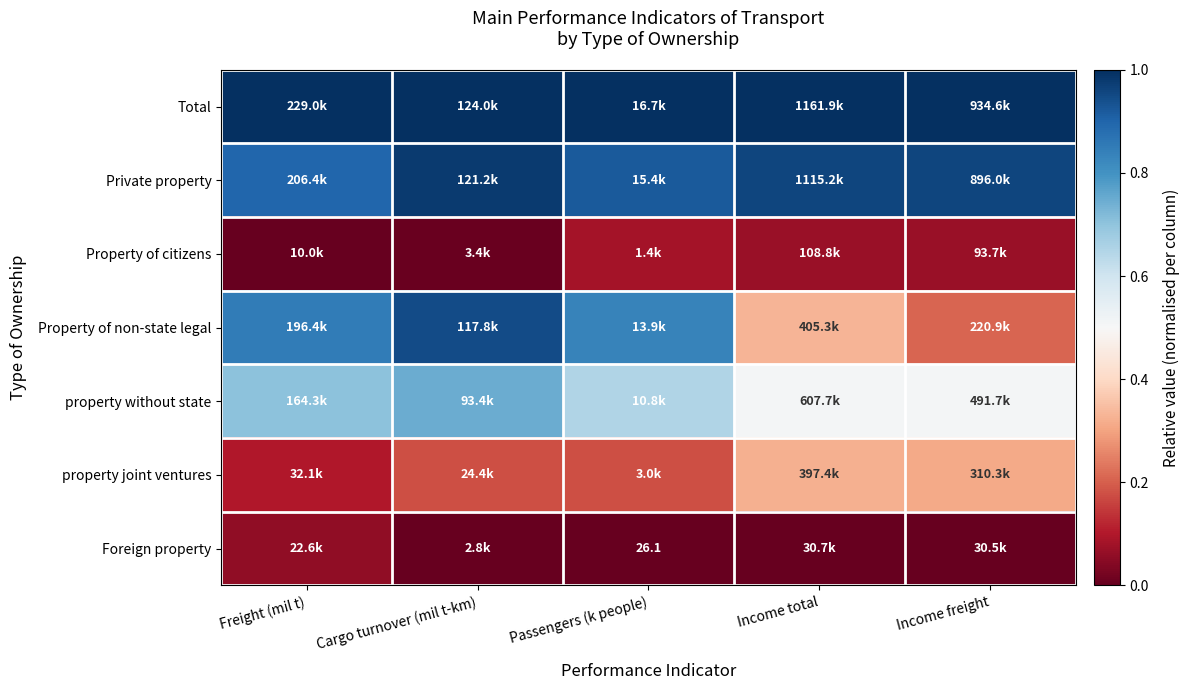

The value of Foreign property at Cargo turnover (mil t-km) is 0.0. True or false?

True